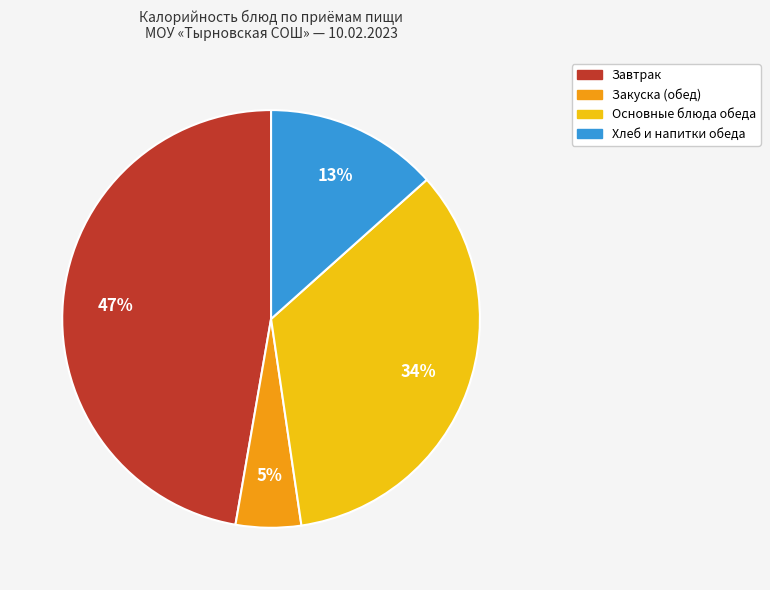

How many slices are in this pie chart?

4